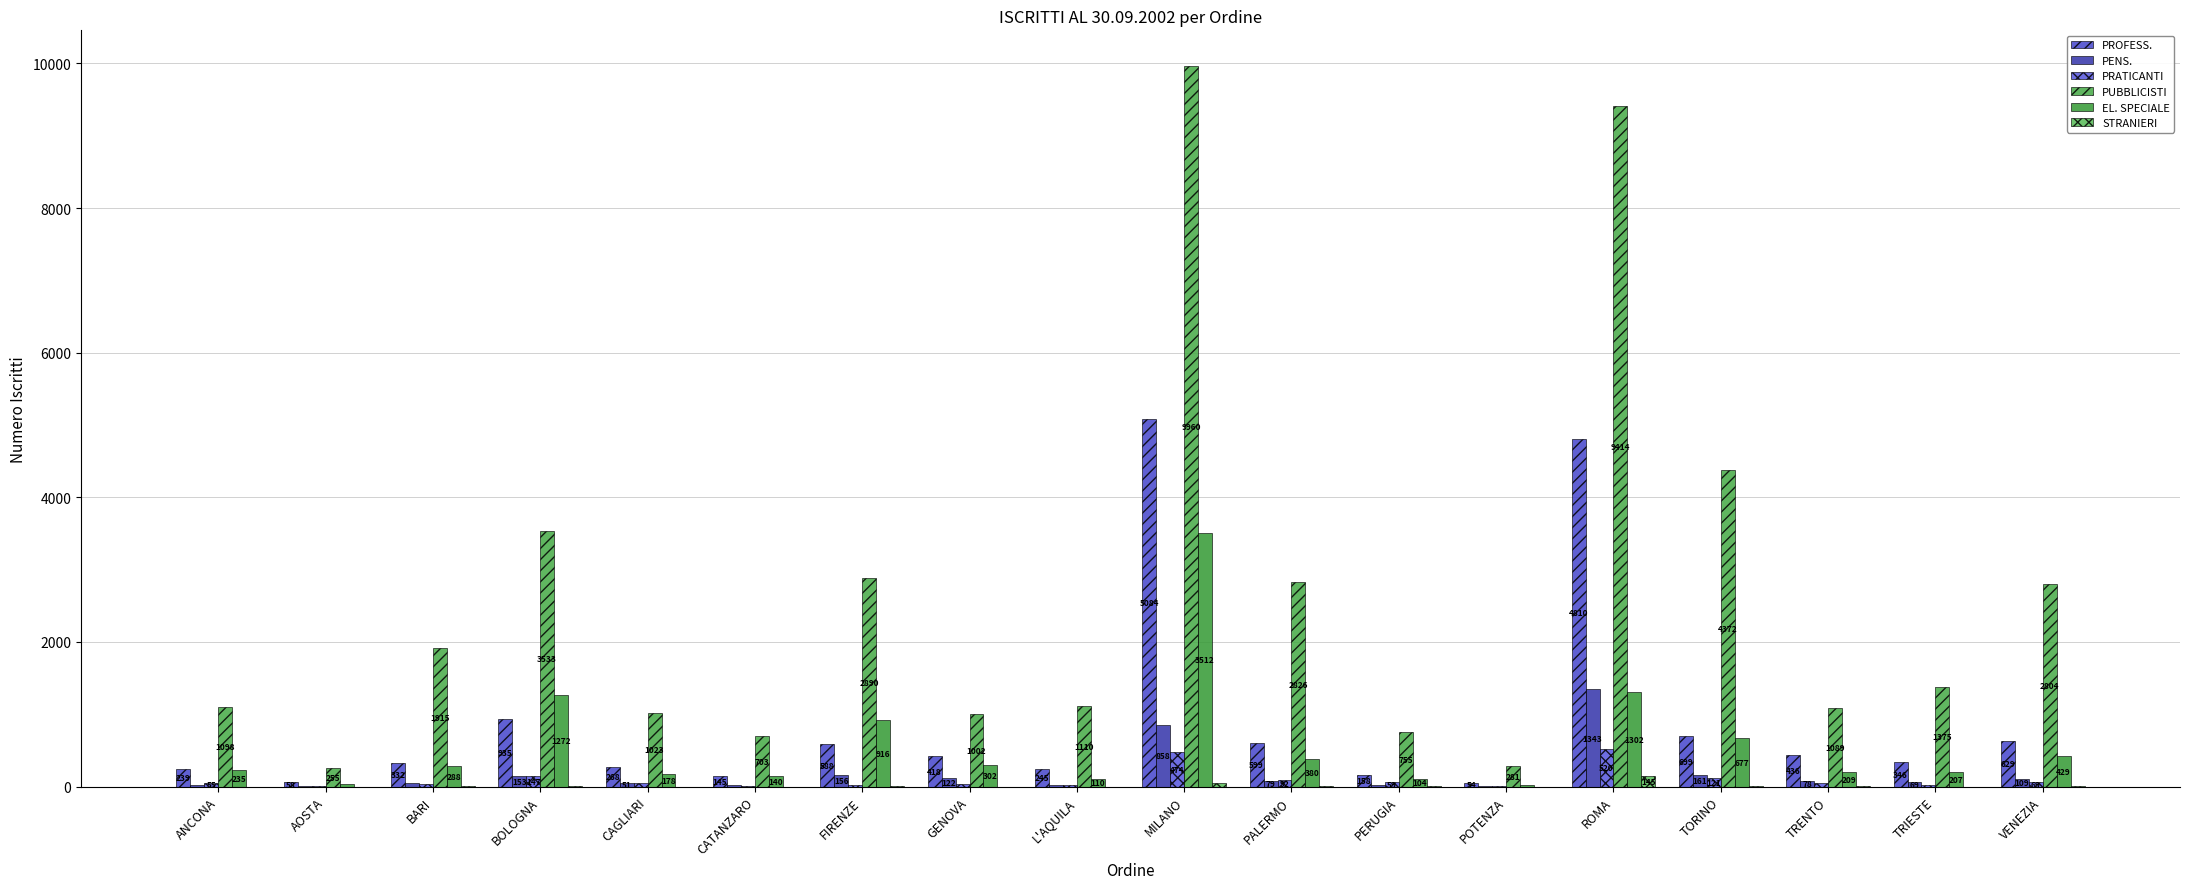

Reading left to right, list all the values displayed in this chart.

PROFESS.: ANCONA=239	AOSTA=58	BARI=332	BOLOGNA=935	CAGLIARI=268	CATANZARO=145	FIRENZE=588	GENOVA=418	L'AQUILA=245	MILANO=5084	PALERMO=599	PERUGIA=158	POTENZA=54	ROMA=4810	TORINO=699	TRENTO=436	TRIESTE=346	VENEZIA=629
PENS.: ANCONA=23	AOSTA=5	BARI=48	BOLOGNA=153	CAGLIARI=51	CATANZARO=23	FIRENZE=156	GENOVA=122	L'AQUILA=20	MILANO=858	PALERMO=79	PERUGIA=20	POTENZA=5	ROMA=1343	TORINO=161	TRENTO=78	TRIESTE=69	VENEZIA=109
PRATICANTI: ANCONA=55	AOSTA=6	BARI=34	BOLOGNA=147	CAGLIARI=47	CATANZARO=4	FIRENZE=17	GENOVA=41	L'AQUILA=25	MILANO=474	PALERMO=92	PERUGIA=59	POTENZA=8	ROMA=520	TORINO=121	TRENTO=44	TRIESTE=29	VENEZIA=69
PUBBLICISTI: ANCONA=1098	AOSTA=255	BARI=1915	BOLOGNA=3533	CAGLIARI=1023	CATANZARO=703	FIRENZE=2890	GENOVA=1002	L'AQUILA=1110	MILANO=9960	PALERMO=2826	PERUGIA=755	POTENZA=281	ROMA=9414	TORINO=4372	TRENTO=1089	TRIESTE=1375	VENEZIA=2804
EL. SPECIALE: ANCONA=235	AOSTA=37	BARI=288	BOLOGNA=1272	CAGLIARI=178	CATANZARO=140	FIRENZE=916	GENOVA=302	L'AQUILA=110	MILANO=3512	PALERMO=380	PERUGIA=104	POTENZA=25	ROMA=1302	TORINO=677	TRENTO=209	TRIESTE=207	VENEZIA=429
STRANIERI: ANCONA=0	AOSTA=0	BARI=2	BOLOGNA=3	CAGLIARI=0	CATANZARO=0	FIRENZE=13	GENOVA=0	L'AQUILA=0	MILANO=49	PALERMO=2	PERUGIA=2	POTENZA=0	ROMA=145	TORINO=12	TRENTO=15	TRIESTE=0	VENEZIA=5